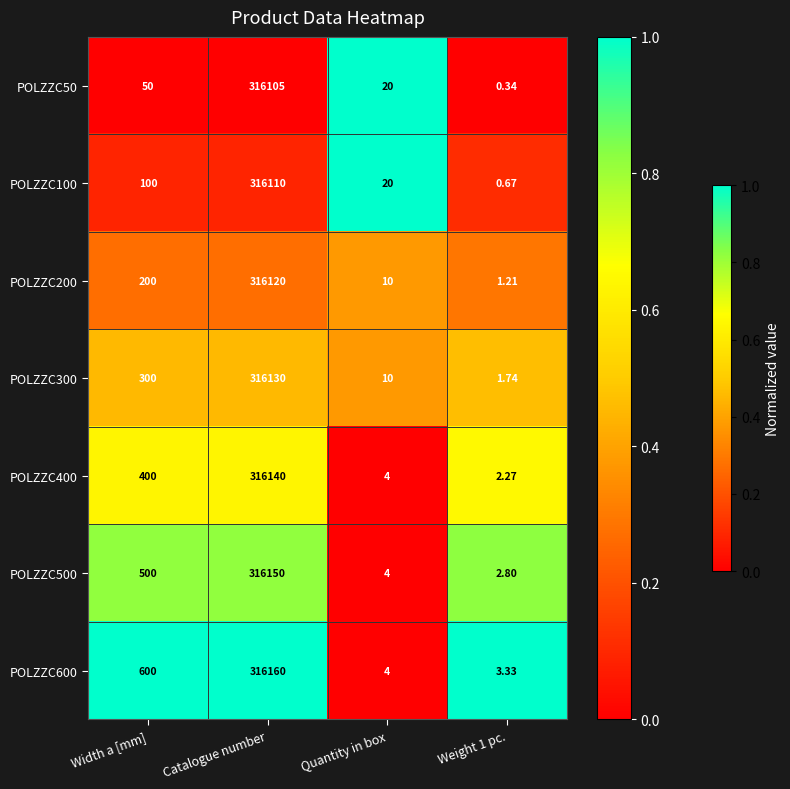

Is the value of POLZZC300 at Catalogue number greater than the value of POLZZC500 at Weight 1 pc.?

Yes